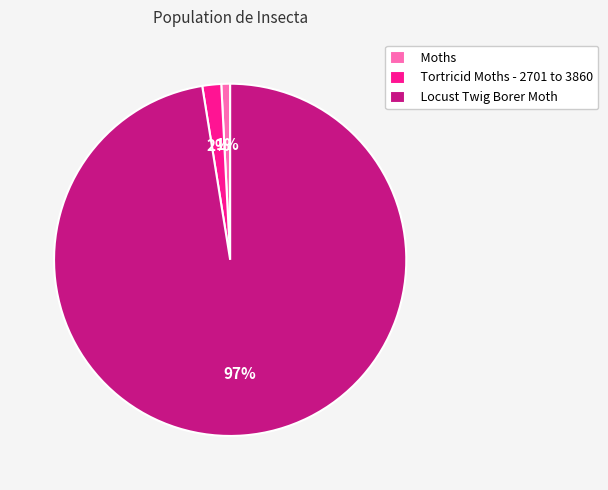

The Locust Twig Borer Moth slice represents 97% of the pie. True or false?

True